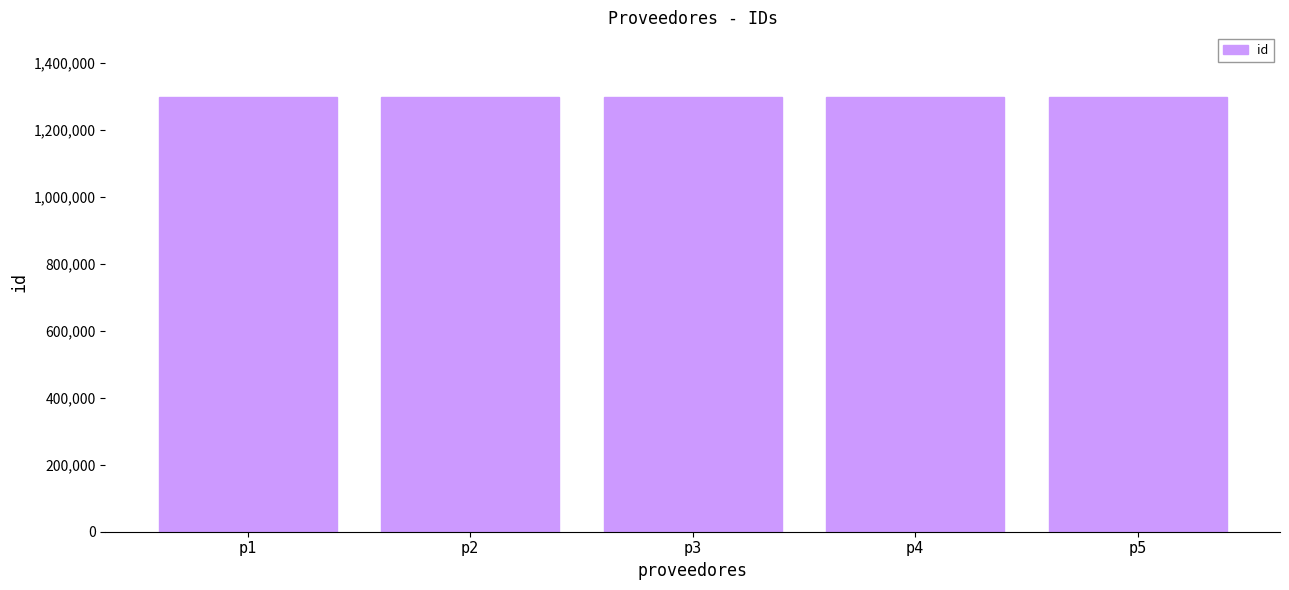

How many bars are there in total?

5